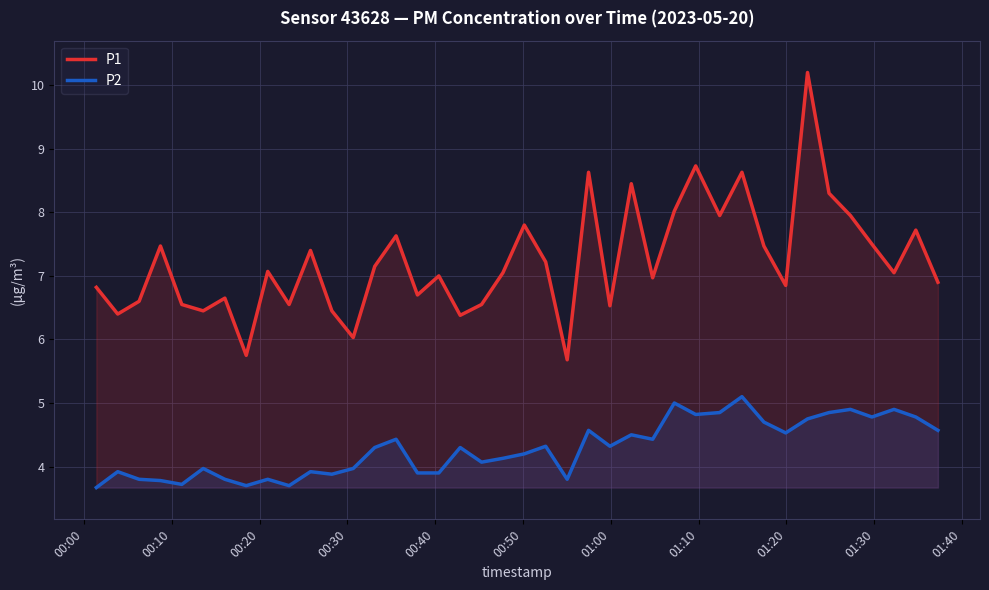

What is the value of the P1 point at the 32nd from the left?

7.5